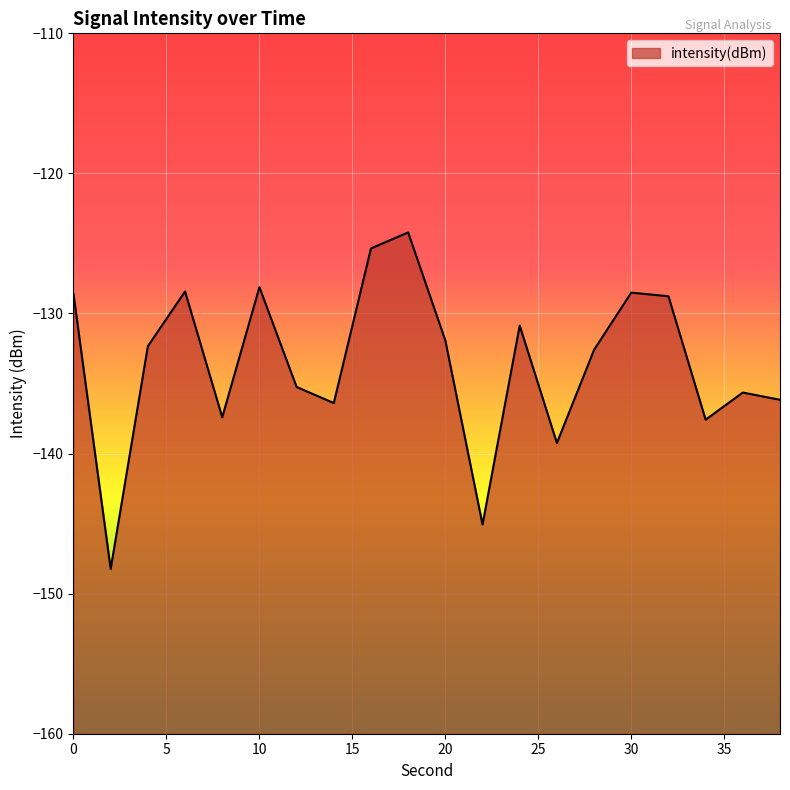

What is the average value?

-133.5